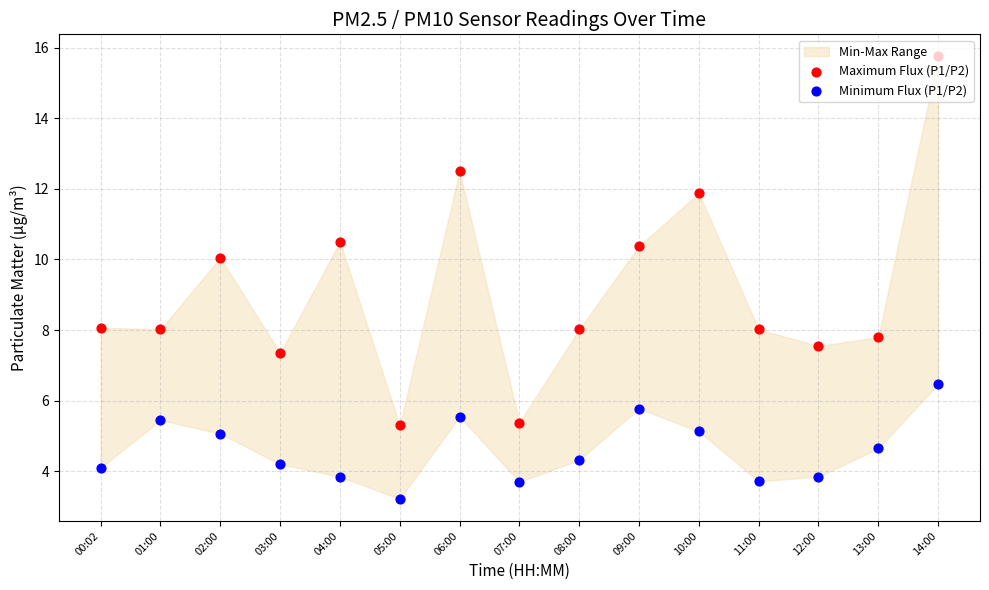

Which series reaches the minimum Y coordinate?

Minimum Flux (P1/P2)